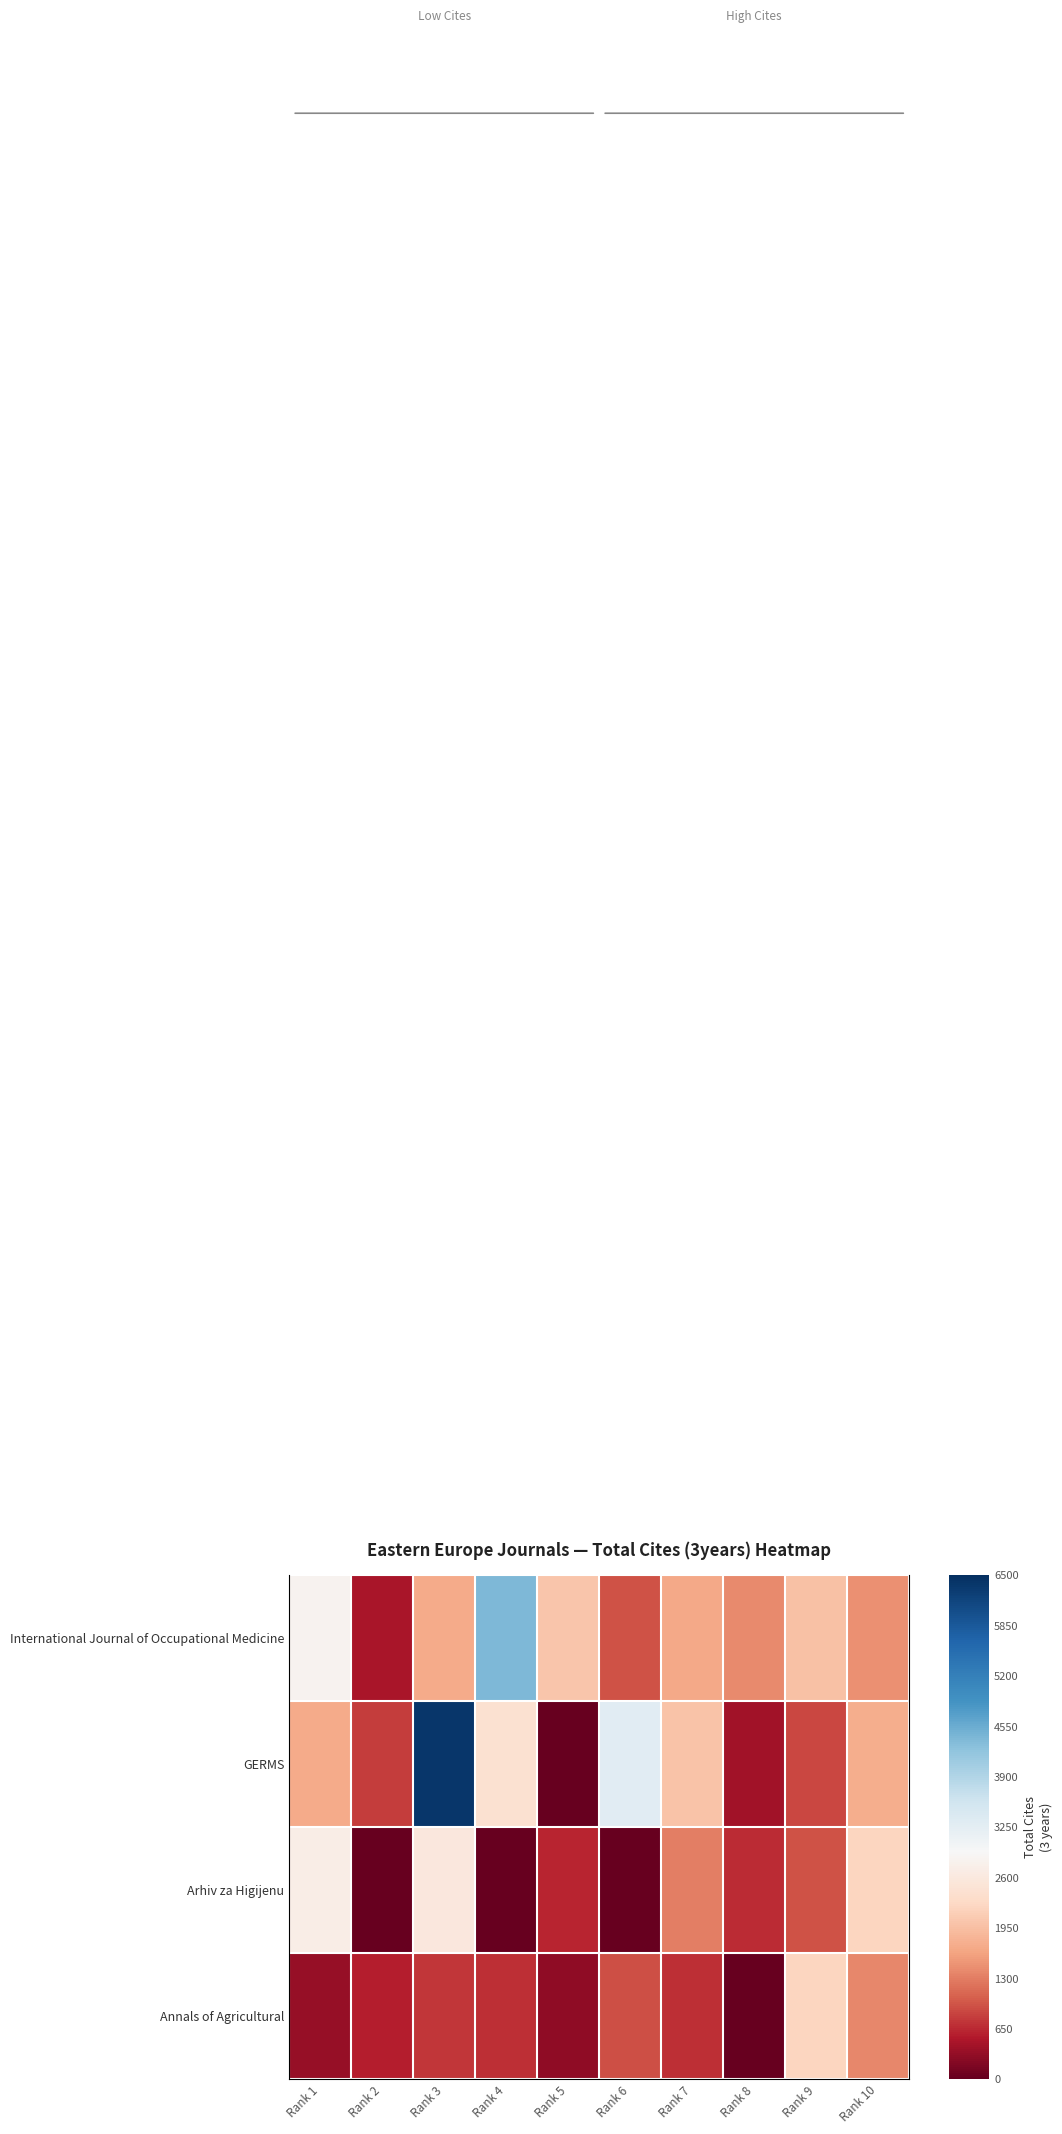

At how many categories does at least one series exceed 4589?

1